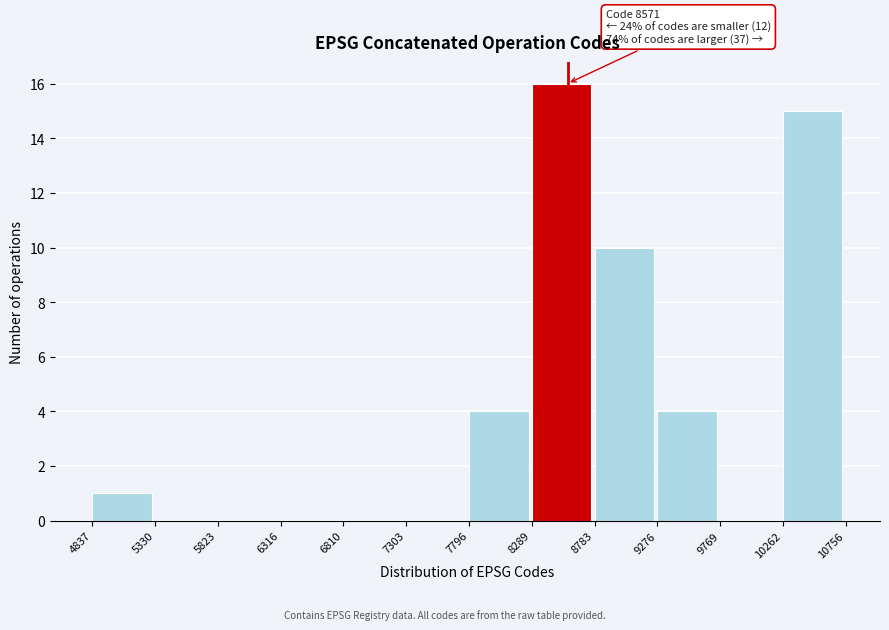

Which range on the x-axis has the tallest bar?

8289 to 8783